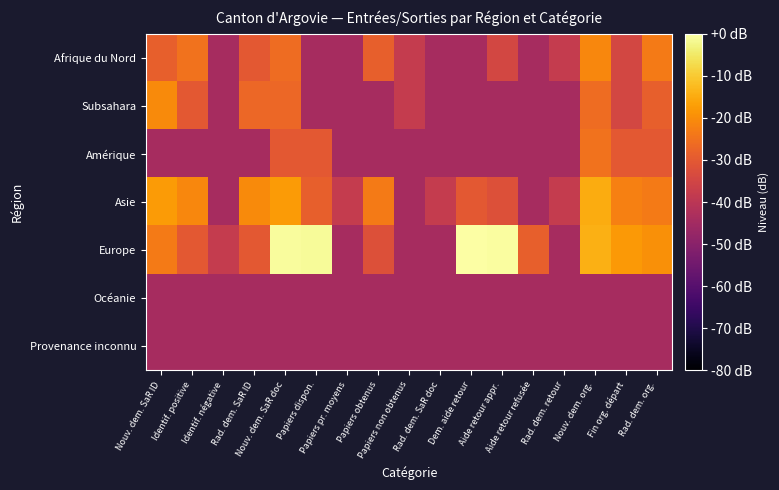

Reading left to right, list all the values displayed in this chart.

Afrique du Nord: Nouv. dem. SaR ID=-28.5	Identif. positive=-25.0	Identif. négative=-44.1	Rad. dem. SaR ID=-30.1	Nouv. dem. SaR doc=-26.0	Papiers dispon.=-44.1	Papiers pr. moyens=-44.1	Papiers obtenus=-28.5	Papiers non obtenus=-38.1	Rad. dem. SaR doc=-44.1	Dem. aide retour=-44.1	Aide retour appr.=-34.5	Aide retour refusée=-44.1	Rad. dem. retour=-38.1	Nouv. dem. org.=-21.2	Fin org. départ=-34.5	Rad. dem. org.=-23.3
Subsahara: Nouv. dem. SaR ID=-20.6	Identif. positive=-30.1	Identif. négative=-44.1	Rad. dem. SaR ID=-27.2	Nouv. dem. SaR doc=-27.2	Papiers dispon.=-44.1	Papiers pr. moyens=-44.1	Papiers obtenus=-44.1	Papiers non obtenus=-38.1	Rad. dem. SaR doc=-44.1	Dem. aide retour=-44.1	Aide retour appr.=-44.1	Aide retour refusée=-44.1	Rad. dem. retour=-44.1	Nouv. dem. org.=-26.0	Fin org. départ=-34.5	Rad. dem. org.=-28.5
Amérique: Nouv. dem. SaR ID=-44.1	Identif. positive=-44.1	Identif. négative=-44.1	Rad. dem. SaR ID=-44.1	Nouv. dem. SaR doc=-30.1	Papiers dispon.=-30.1	Papiers pr. moyens=-44.1	Papiers obtenus=-44.1	Papiers non obtenus=-44.1	Rad. dem. SaR doc=-44.1	Dem. aide retour=-44.1	Aide retour appr.=-44.1	Aide retour refusée=-44.1	Rad. dem. retour=-44.1	Nouv. dem. org.=-25.0	Fin org. départ=-30.1	Rad. dem. org.=-30.1
Asie: Nouv. dem. SaR ID=-17.6	Identif. positive=-21.2	Identif. négative=-44.1	Rad. dem. SaR ID=-20.6	Nouv. dem. SaR doc=-17.6	Papiers dispon.=-28.5	Papiers pr. moyens=-38.1	Papiers obtenus=-23.3	Papiers non obtenus=-44.1	Rad. dem. SaR doc=-38.1	Dem. aide retour=-30.1	Aide retour appr.=-32.0	Aide retour refusée=-44.1	Rad. dem. retour=-38.1	Nouv. dem. org.=-14.8	Fin org. départ=-22.5	Rad. dem. org.=-23.3
Europe: Nouv. dem. SaR ID=-23.3	Identif. positive=-30.1	Identif. négative=-38.1	Rad. dem. SaR ID=-30.1	Nouv. dem. SaR doc=-0.8	Papiers dispon.=-1.0	Papiers pr. moyens=-44.1	Papiers obtenus=-32.0	Papiers non obtenus=-44.1	Rad. dem. SaR doc=-44.1	Dem. aide retour=0.0	Aide retour appr.=-0.3	Aide retour refusée=-28.5	Rad. dem. retour=-44.1	Nouv. dem. org.=-14.3	Fin org. départ=-18.1	Rad. dem. org.=-19.5
Océanie: Nouv. dem. SaR ID=-44.1	Identif. positive=-44.1	Identif. négative=-44.1	Rad. dem. SaR ID=-44.1	Nouv. dem. SaR doc=-44.1	Papiers dispon.=-44.1	Papiers pr. moyens=-44.1	Papiers obtenus=-44.1	Papiers non obtenus=-44.1	Rad. dem. SaR doc=-44.1	Dem. aide retour=-44.1	Aide retour appr.=-44.1	Aide retour refusée=-44.1	Rad. dem. retour=-44.1	Nouv. dem. org.=-44.1	Fin org. départ=-44.1	Rad. dem. org.=-44.1
Provenance inconnu: Nouv. dem. SaR ID=-44.1	Identif. positive=-44.1	Identif. négative=-44.1	Rad. dem. SaR ID=-44.1	Nouv. dem. SaR doc=-44.1	Papiers dispon.=-44.1	Papiers pr. moyens=-44.1	Papiers obtenus=-44.1	Papiers non obtenus=-44.1	Rad. dem. SaR doc=-44.1	Dem. aide retour=-44.1	Aide retour appr.=-44.1	Aide retour refusée=-44.1	Rad. dem. retour=-44.1	Nouv. dem. org.=-44.1	Fin org. départ=-44.1	Rad. dem. org.=-44.1